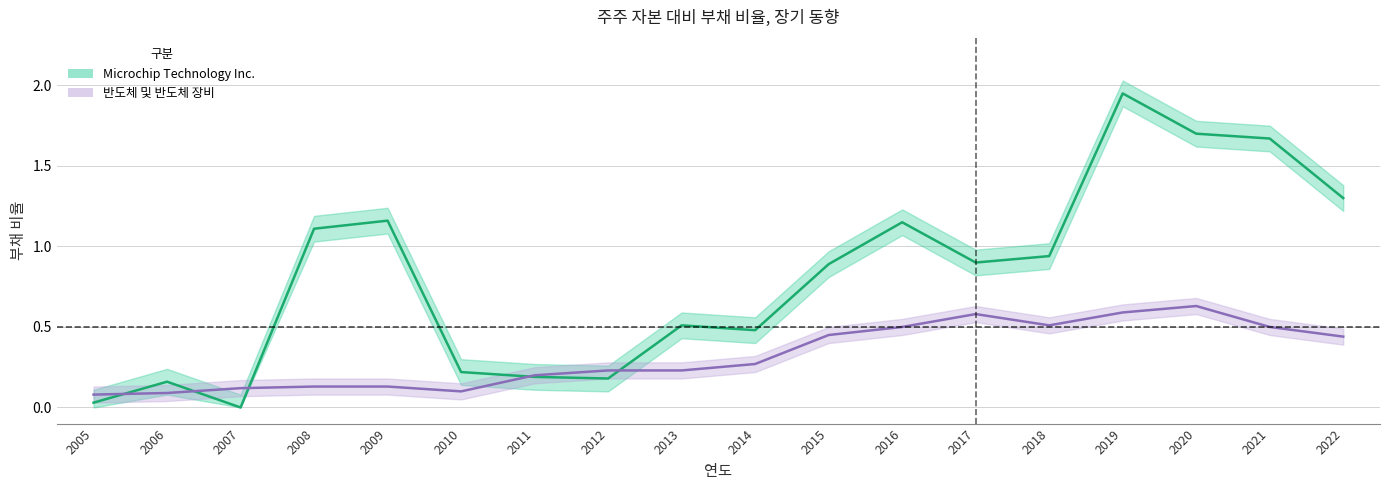

Where is the first local minimum for Microchip Technology Inc.?

2007